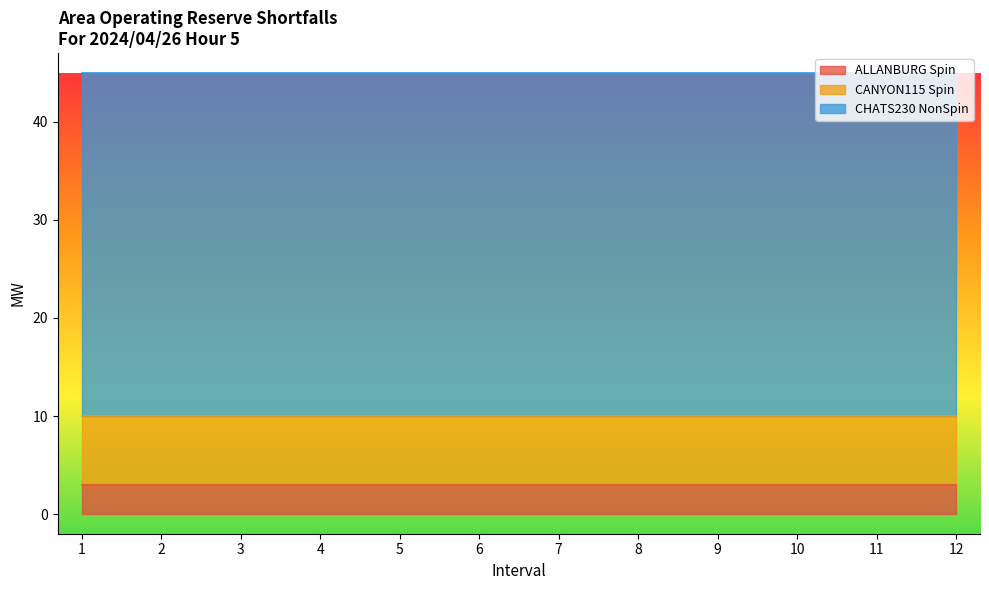

What is the maximum value for ALLANBURG Spin?

3